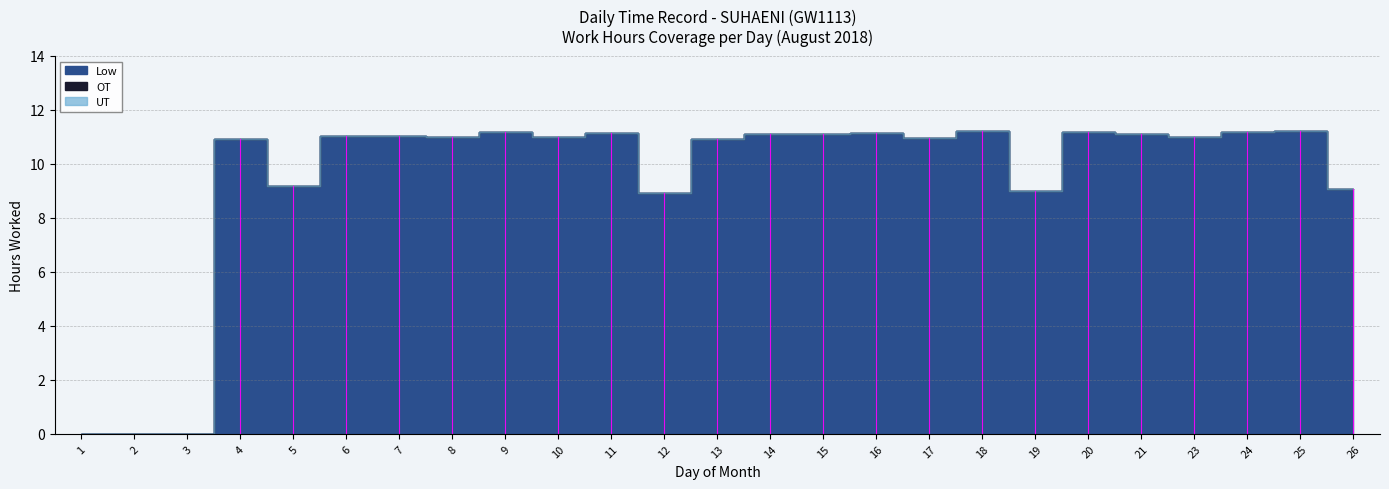

Reading left to right, what are all the values shown in this chart?

Low: 1=0.0	2=0.0	3=0.0	4=10.9	5=9.2	6=11.1	7=11.0	8=11.0	9=11.2	10=11.0	11=11.1	12=8.9	13=10.9	14=11.1	15=11.1	16=11.1	17=11.0	18=11.2	19=9.0	20=11.2	21=11.1	23=11.0	24=11.2	25=11.2	26=9.1
OT: 1=0.0	2=0.0	3=0.0	4=0.0	5=0.0	6=0.0	7=0.0	8=0.0	9=0.0	10=0.0	11=0.0	12=0.0	13=0.0	14=0.0	15=0.0	16=0.0	17=0.0	18=0.0	19=0.0	20=0.0	21=0.0	23=0.0	24=0.0	25=0.0	26=0.0
UT: 1=0.0	2=0.0	3=0.0	4=0.0	5=0.0	6=0.0	7=0.0	8=0.0	9=0.0	10=0.0	11=0.0	12=0.0	13=0.0	14=0.0	15=0.0	16=0.0	17=0.0	18=0.0	19=0.0	20=0.0	21=0.0	23=0.0	24=0.0	25=0.0	26=0.0